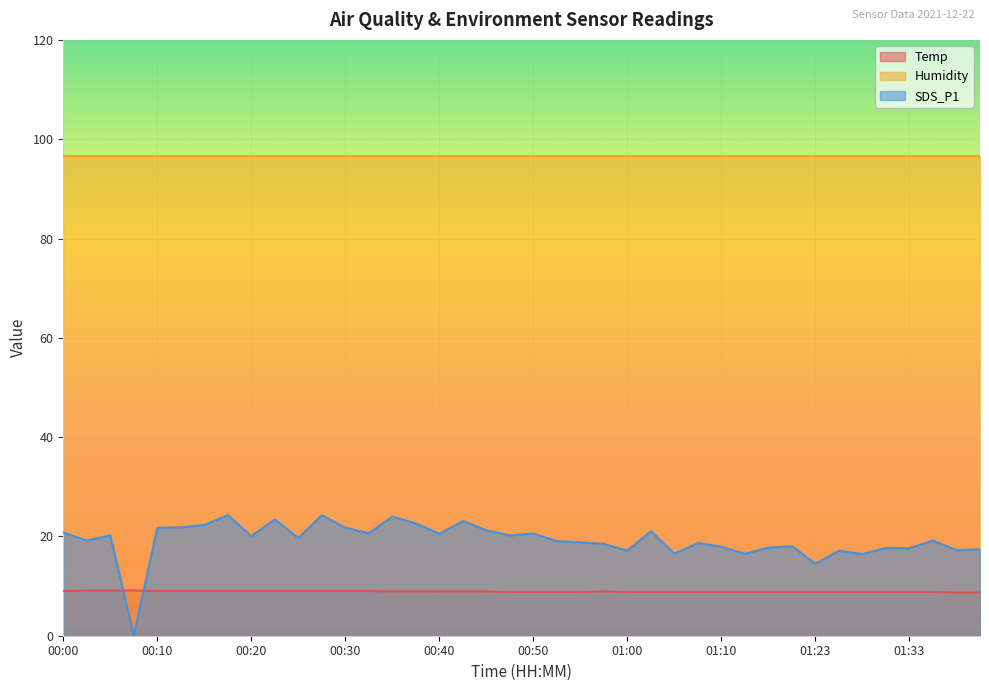

How many data points in SDS_P1 are less than 19?

17